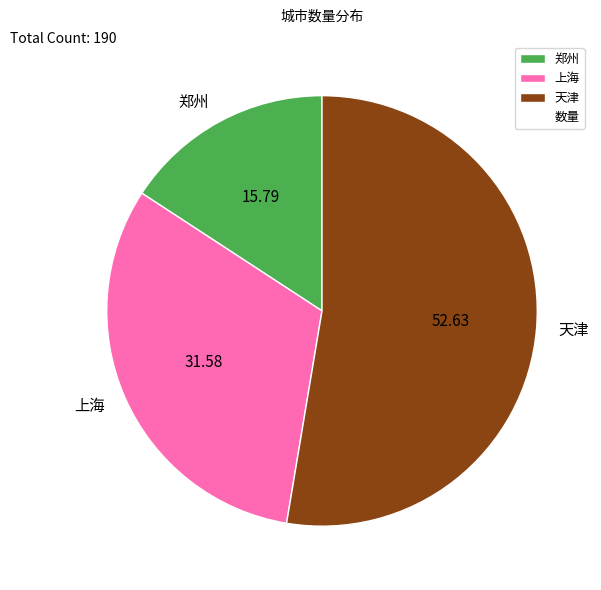

Which category accounts for the majority?

天津